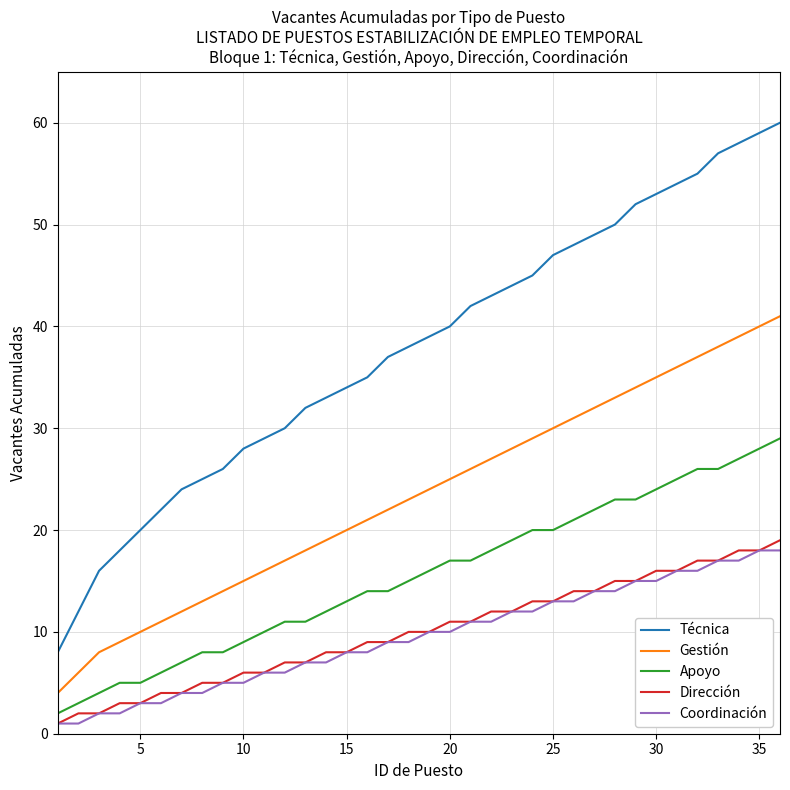

Which series has the largest total across all categories?

Técnica